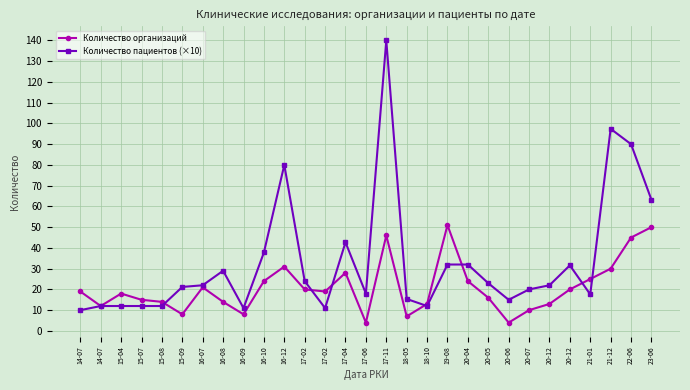

The value of Количество пациентов (×10) at 15-07 is 12.0. True or false?

True